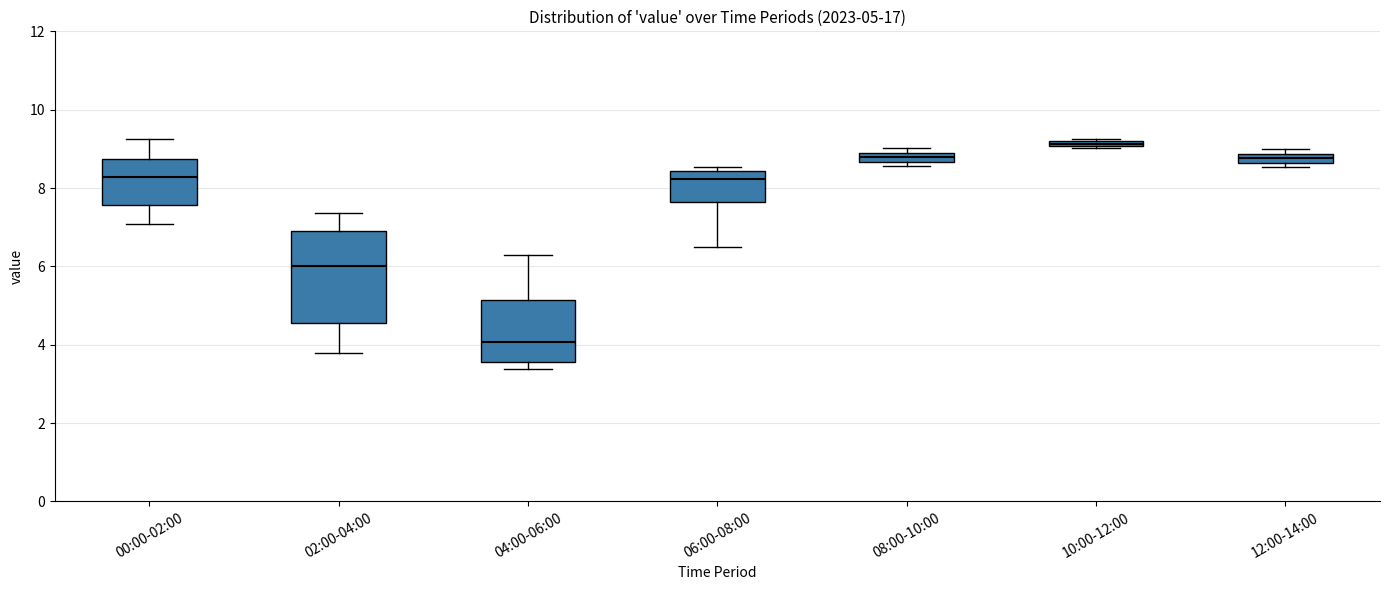

Which box is the tallest, from its lower edge to its upper edge?

02:00-04:00